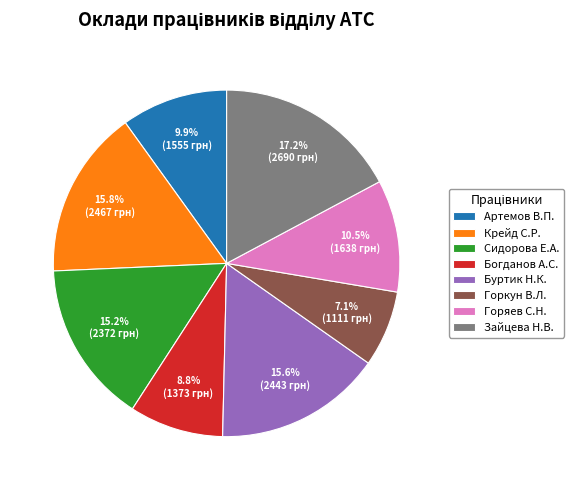

To the nearest percent, what is the average slice percentage?

12%